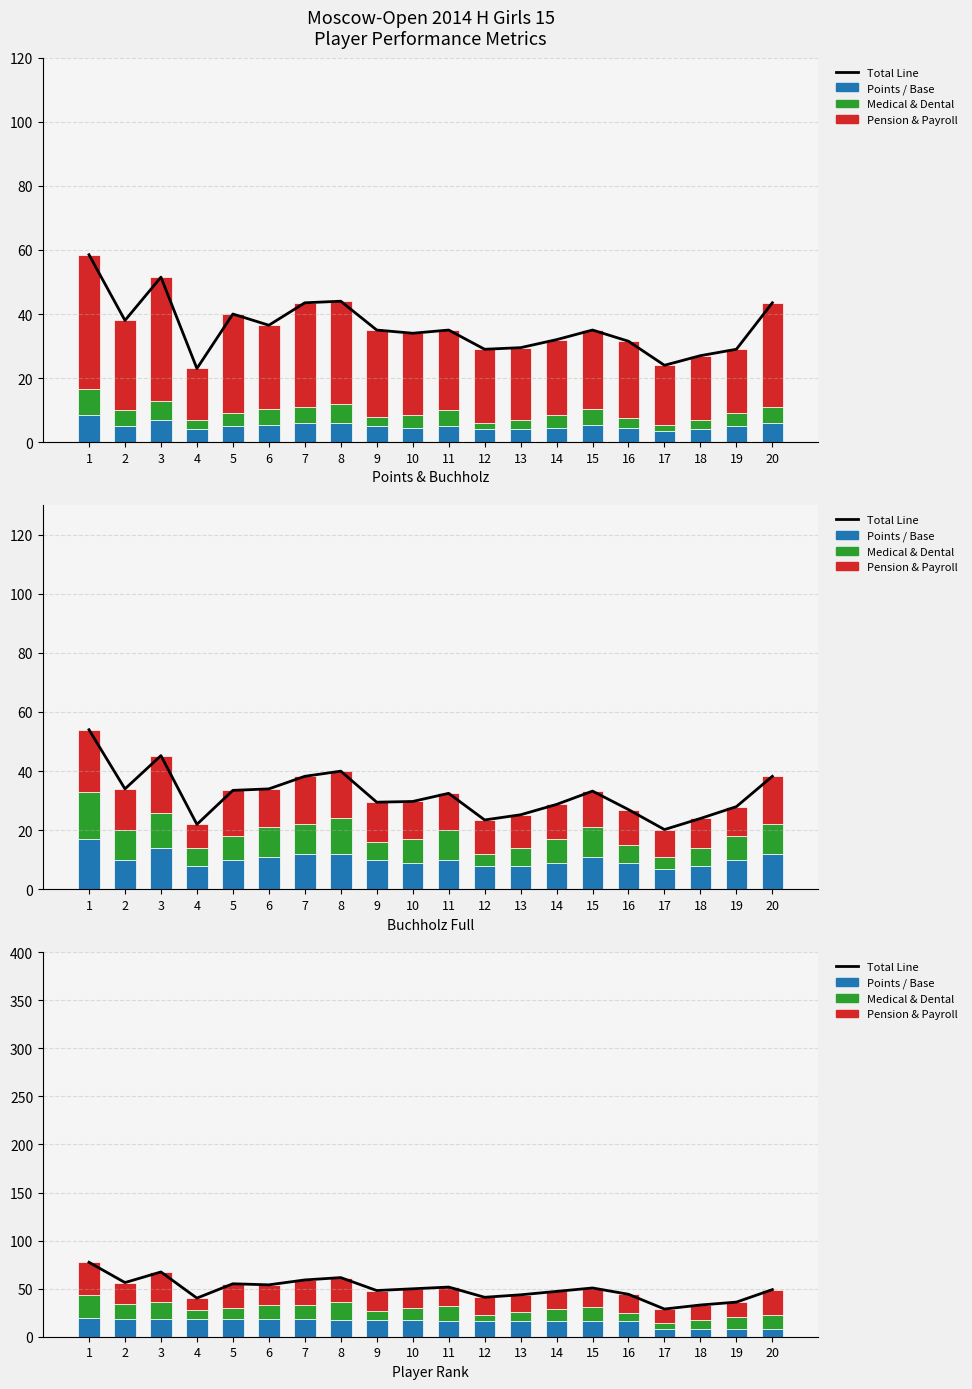

Are the bars horizontal?

No